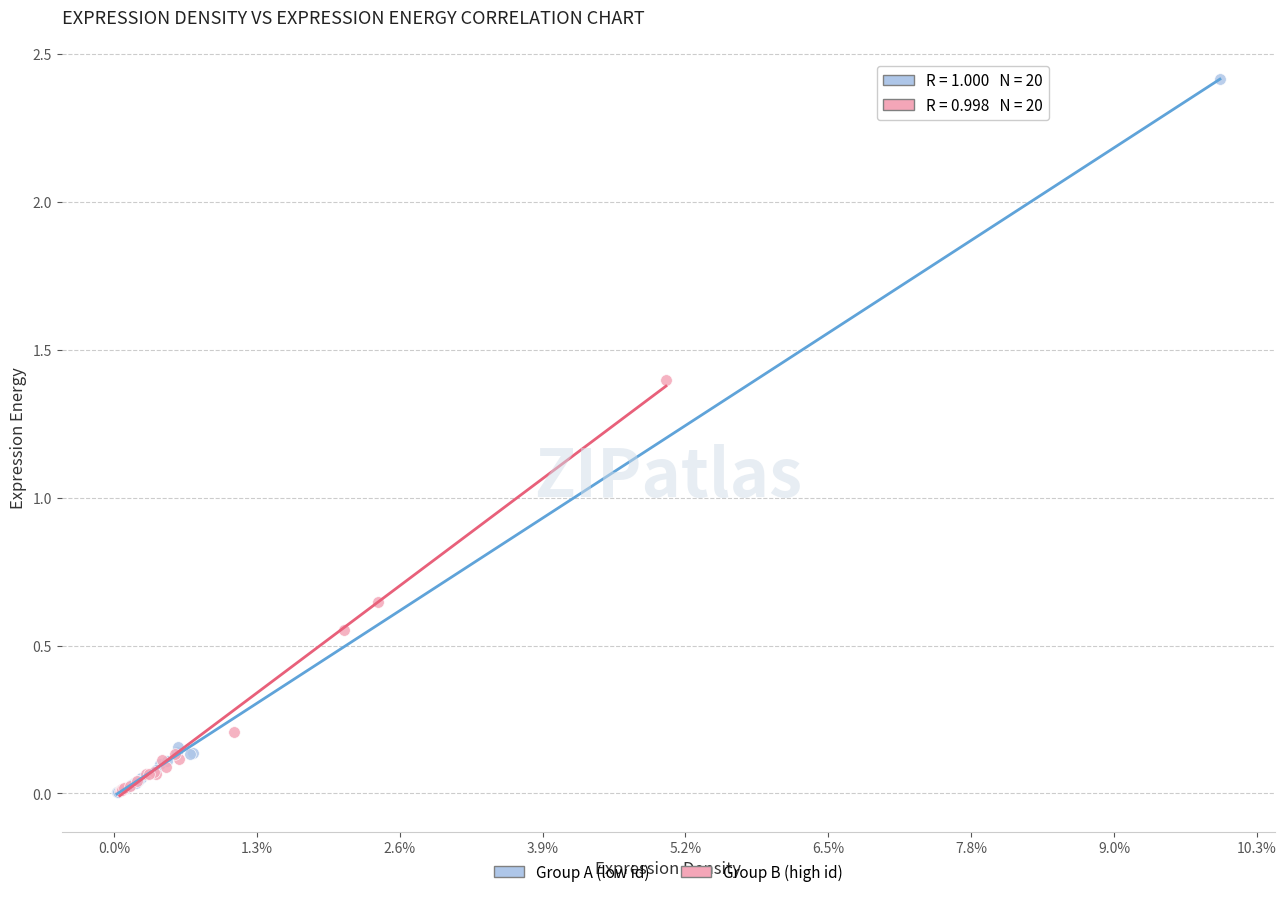

What are all the series names shown in the legend?

Group A (low id), Group B (high id)